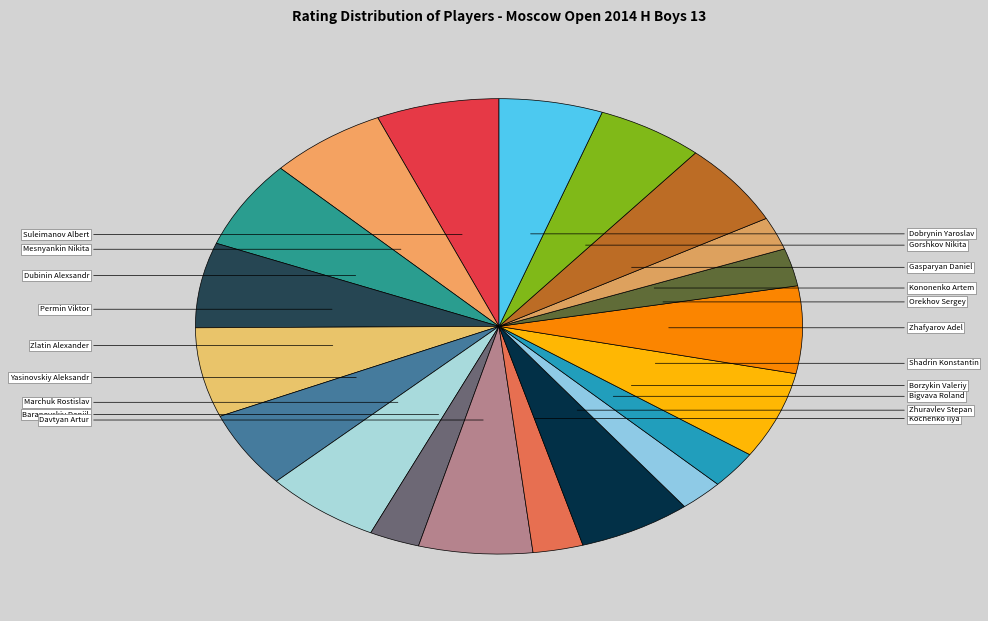

How many segments does this pie chart have?

20